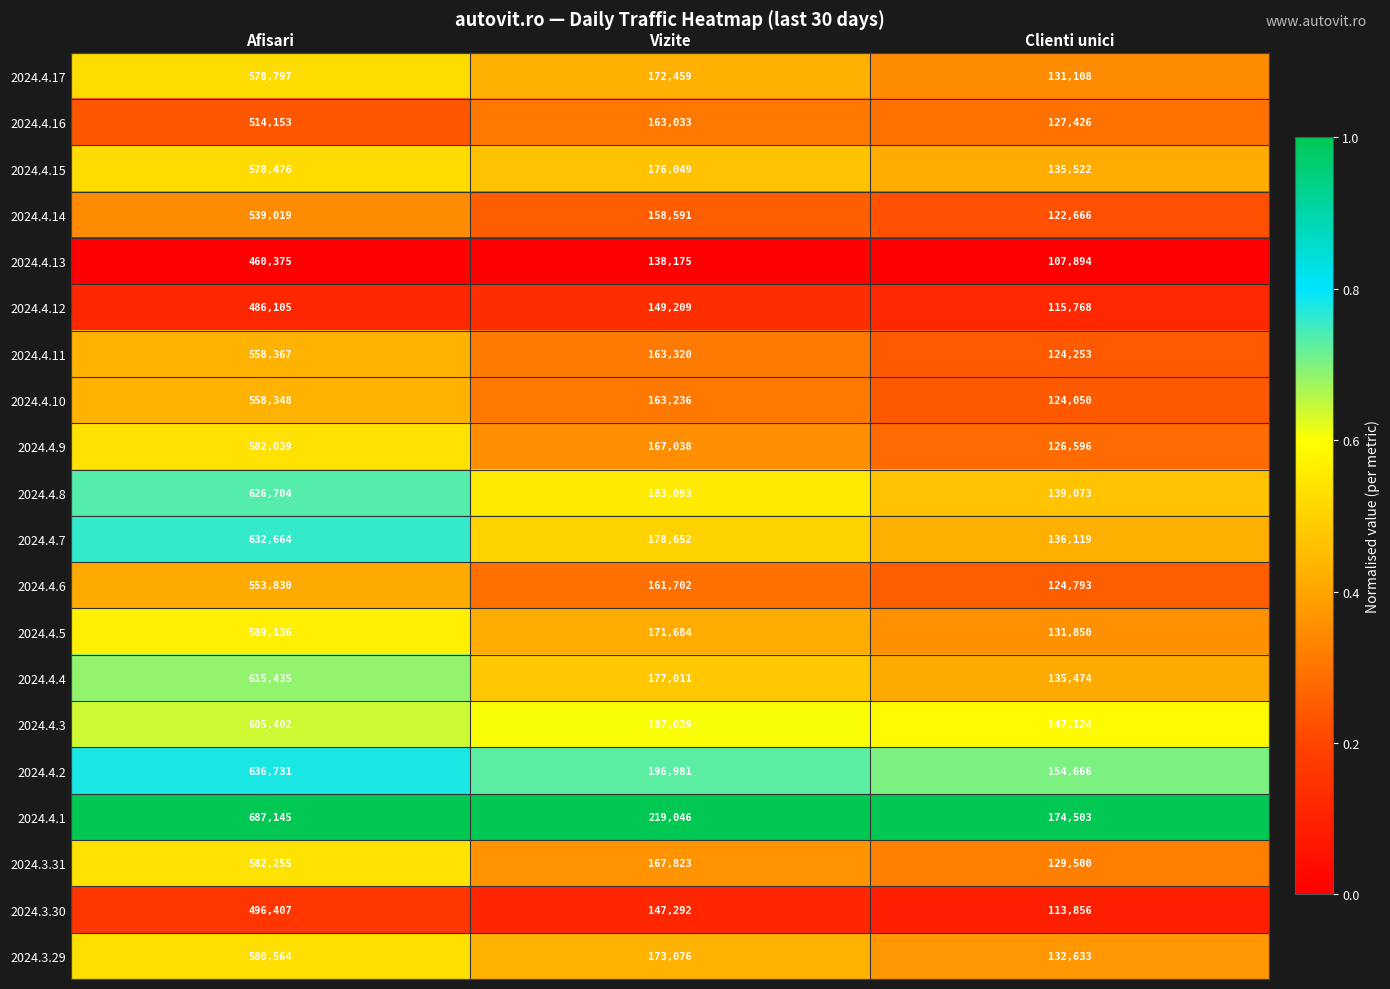

What is the difference between the maximum and minimum values in the 2024.4.16 series?

386727